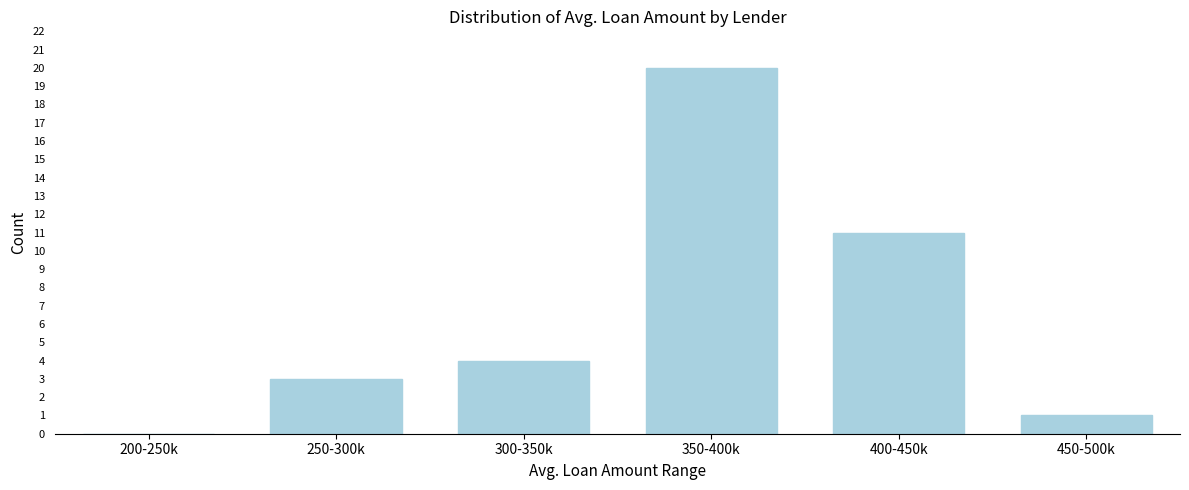

Reading left to right, transcribe all the data shown in this chart.

200-250k=0	250-300k=3	300-350k=4	350-400k=20	400-450k=11	450-500k=1